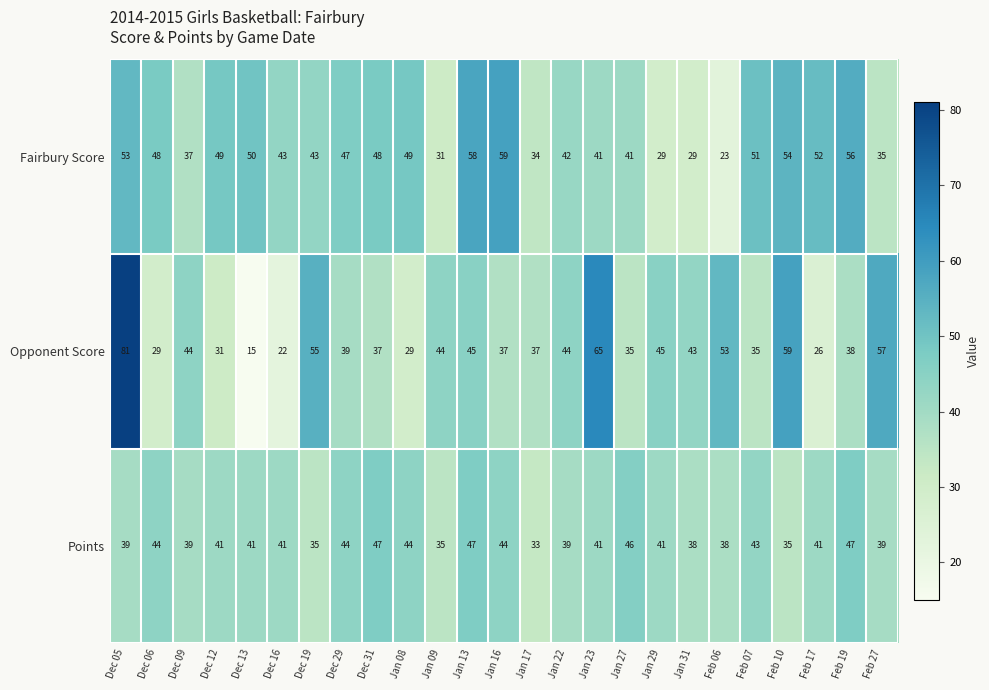

Which series has the widest spread of values?

Opponent Score